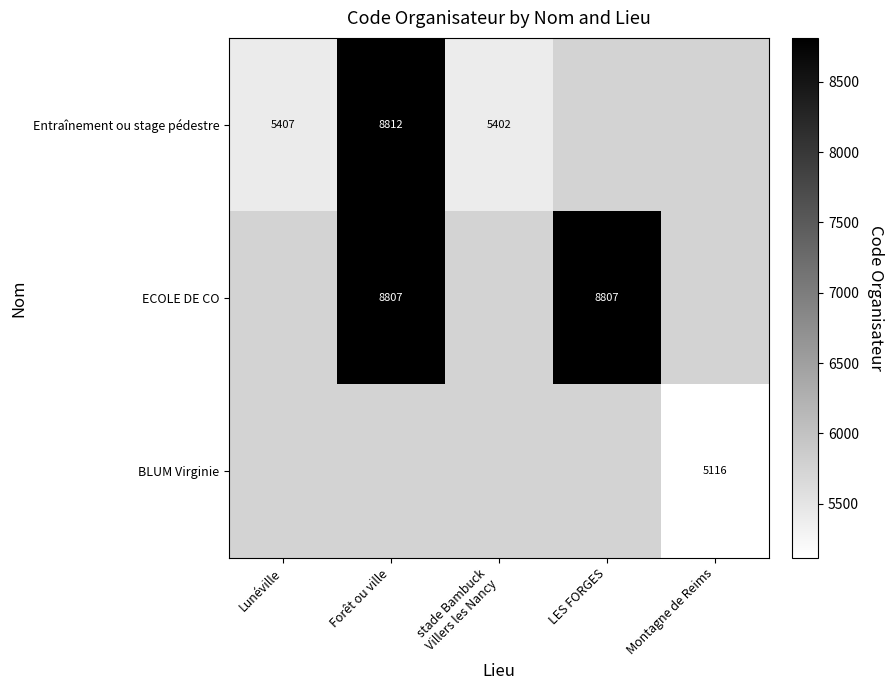

True or false: Entraînement ou stage pédestre has a value of 8812 at Forêt ou ville.

True